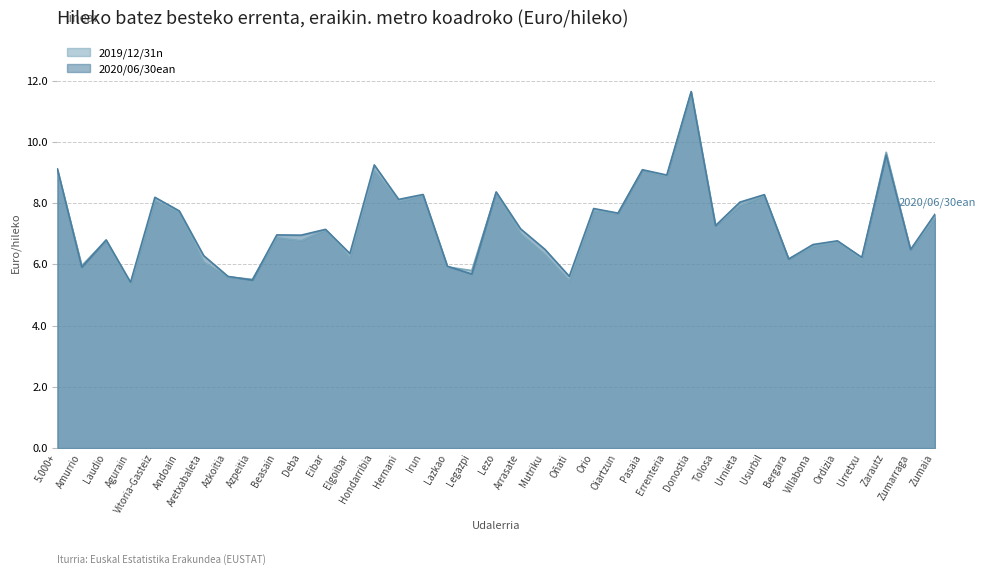

Reading right to left, list all the values displayed in this chart.

2019/12/31n: Zumaia=7.5	Zumarraga=6.5	Zarautz=9.7	Urretxu=6.1	Ordizia=6.7	Villabona=6.6	Bergara=6.2	Usurbil=8.3	Urnieta=7.9	Tolosa=7.3	Donostia=11.6	Errenteria=8.9	Pasaia=9.1	Oiartzun=7.7	Orio=7.7	Oñati=5.5	Mutriku=6.3	Arrasate=7.0	Lezo=8.3	Legazpi=5.8	Lazkao=5.9	Irun=8.3	Hernani=8.0	Hondarribia=9.1	Elgoibar=6.2	Eibar=7.1	Deba=6.8	Beasain=6.9	Azpeitia=5.5	Azkoitia=5.6	Aretxabaleta=6.1	Andoain=7.7	Vitoria-Gasteiz=8.1	Agurain=5.3	Laudio=6.8	Amurrio=6.0	5.000+=9.1
2020/06/30ean: Zumaia=7.6	Zumarraga=6.5	Zarautz=9.6	Urretxu=6.2	Ordizia=6.8	Villabona=6.7	Bergara=6.2	Usurbil=8.3	Urnieta=8.0	Tolosa=7.3	Donostia=11.6	Errenteria=8.9	Pasaia=9.1	Oiartzun=7.7	Orio=7.8	Oñati=5.6	Mutriku=6.5	Arrasate=7.2	Lezo=8.4	Legazpi=5.7	Lazkao=5.9	Irun=8.3	Hernani=8.1	Hondarribia=9.3	Elgoibar=6.4	Eibar=7.1	Deba=7.0	Beasain=7.0	Azpeitia=5.5	Azkoitia=5.6	Aretxabaleta=6.3	Andoain=7.7	Vitoria-Gasteiz=8.2	Agurain=5.4	Laudio=6.8	Amurrio=5.9	5.000+=9.1